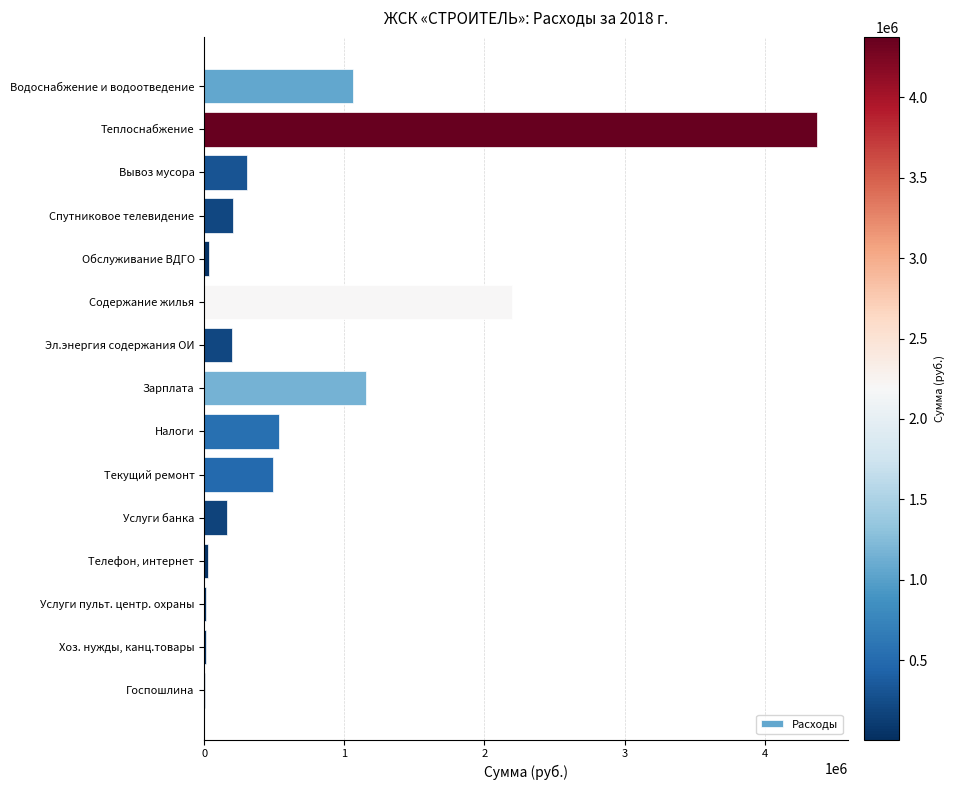

Between Содержание жилья and Госпошлина, which is larger?

Содержание жилья